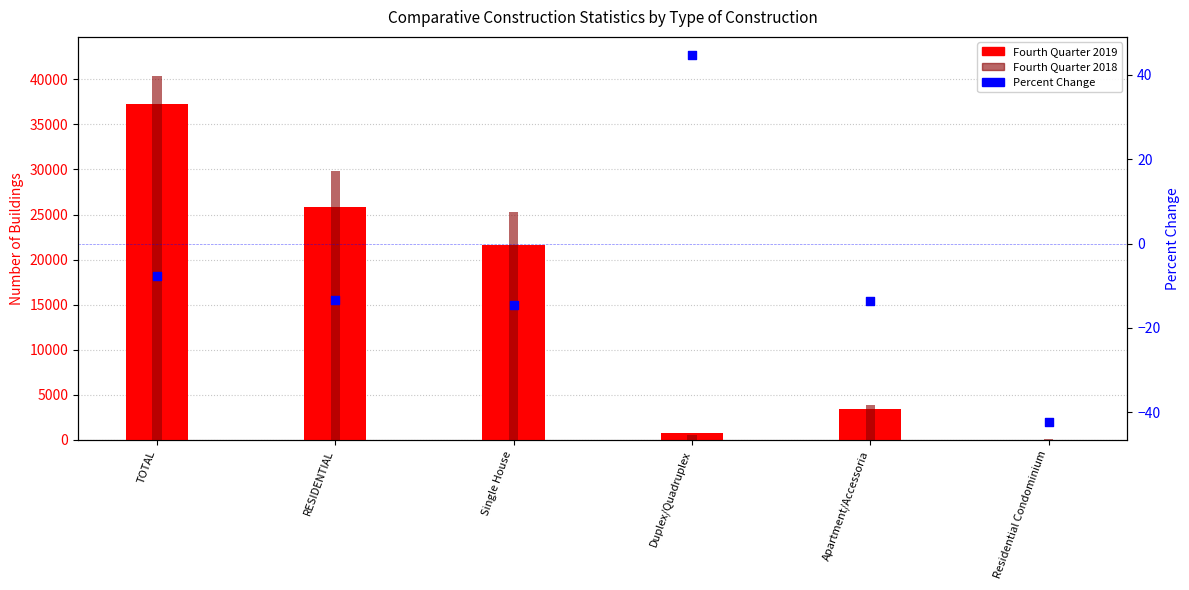

Which series has the largest total across all categories?

Fourth Quarter 2018